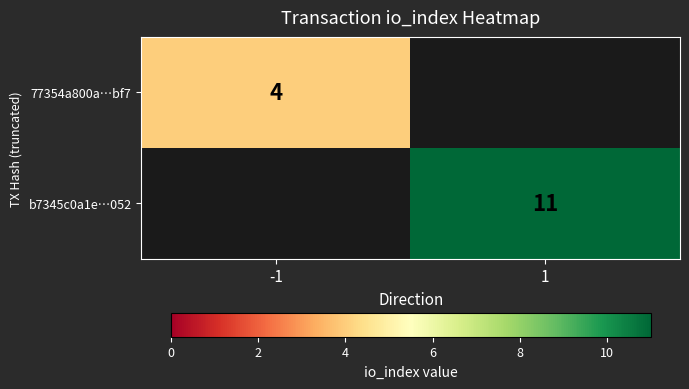

Where is 77354a800a…bf7 nearest to the value 4?

-1